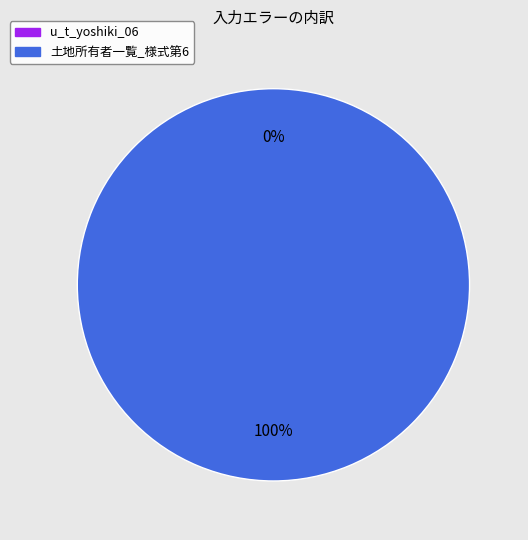

Between 土地所有者一覧_様式第6 and u_t_yoshiki_06, which is larger?

土地所有者一覧_様式第6